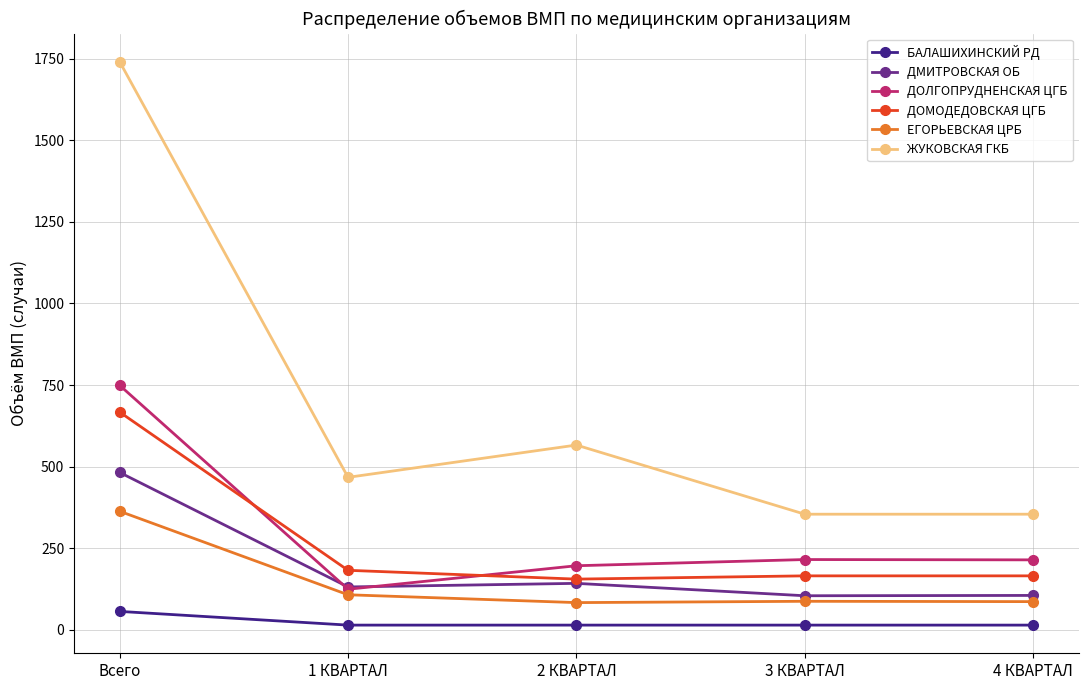

Does the chart display data point markers on the line(s)?

Yes